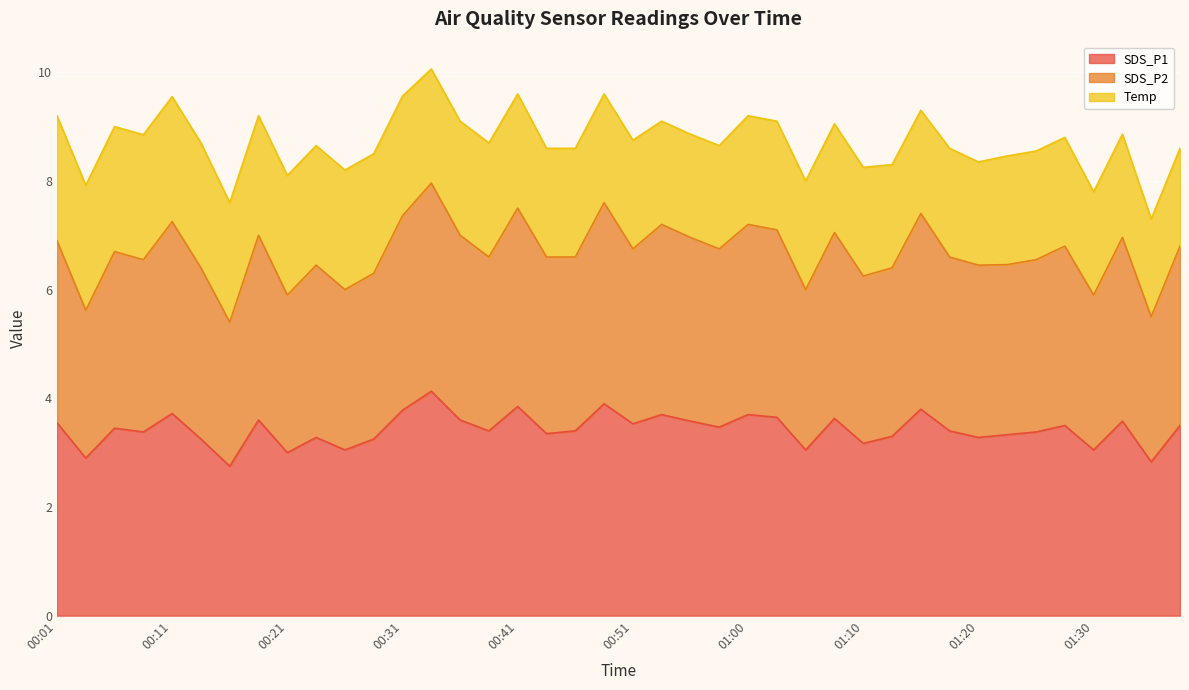

Is the value of SDS_P2 at 01:10 greater than the value of SDS_P1 at 00:58?

Yes